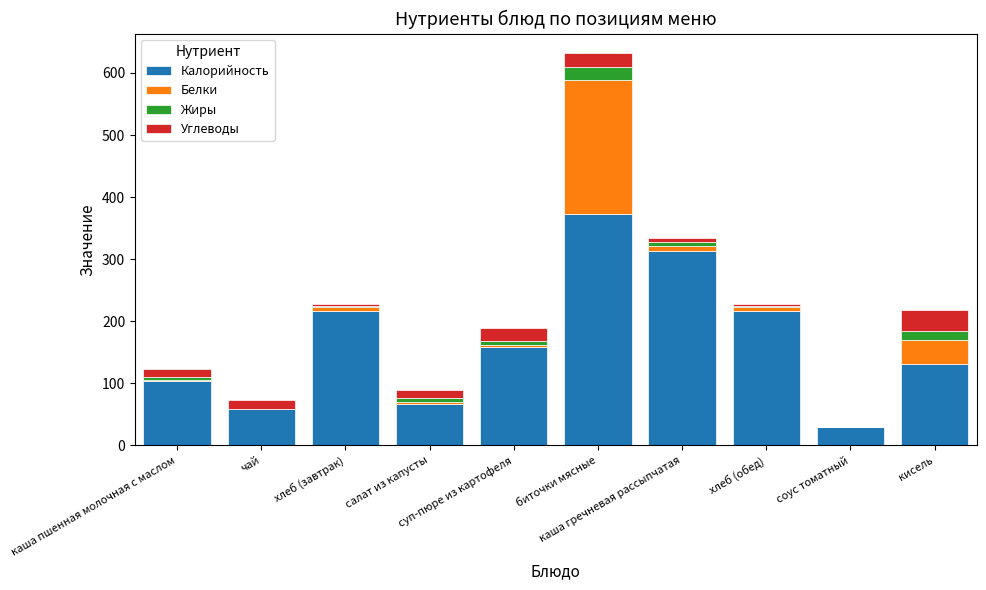

Does the chart contain stacked bars?

Yes